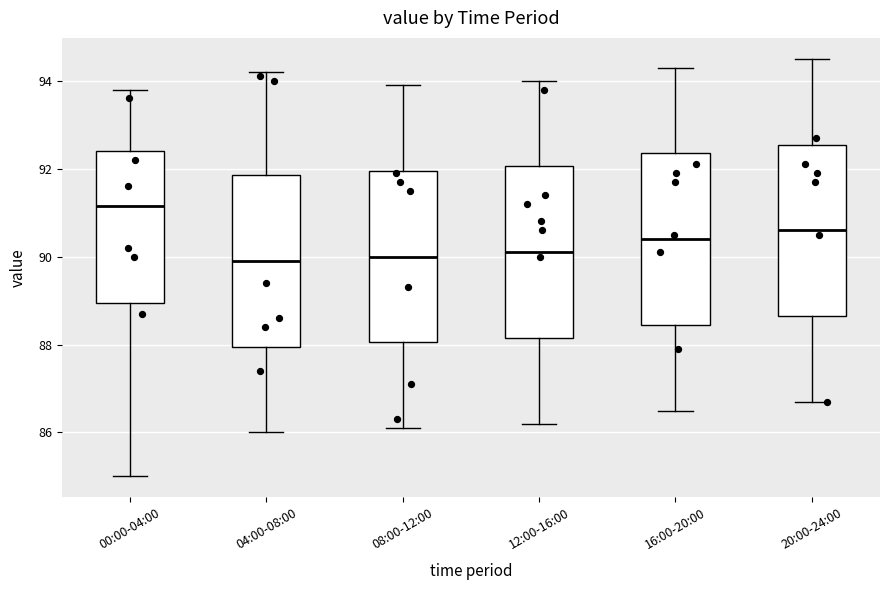

Which box has the highest median line?

00:00-04:00